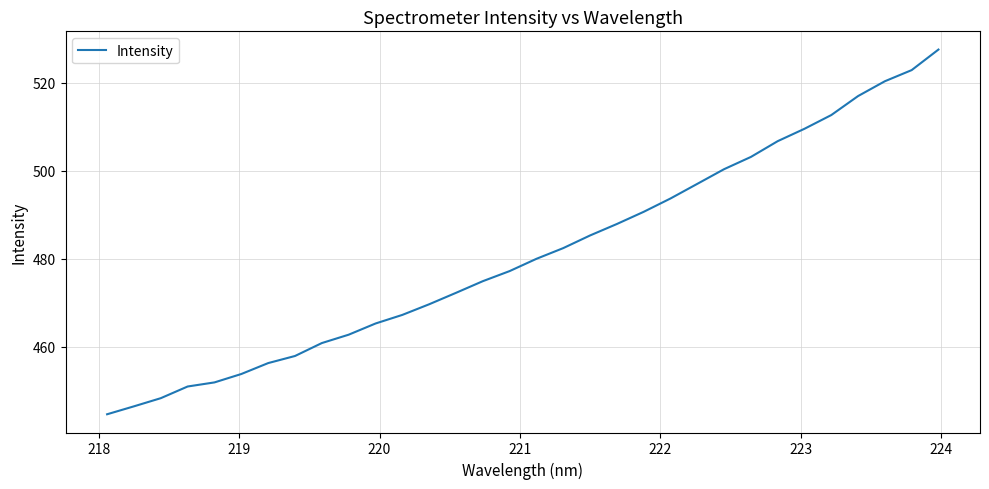

What is the minimum value shown in the chart?

444.6